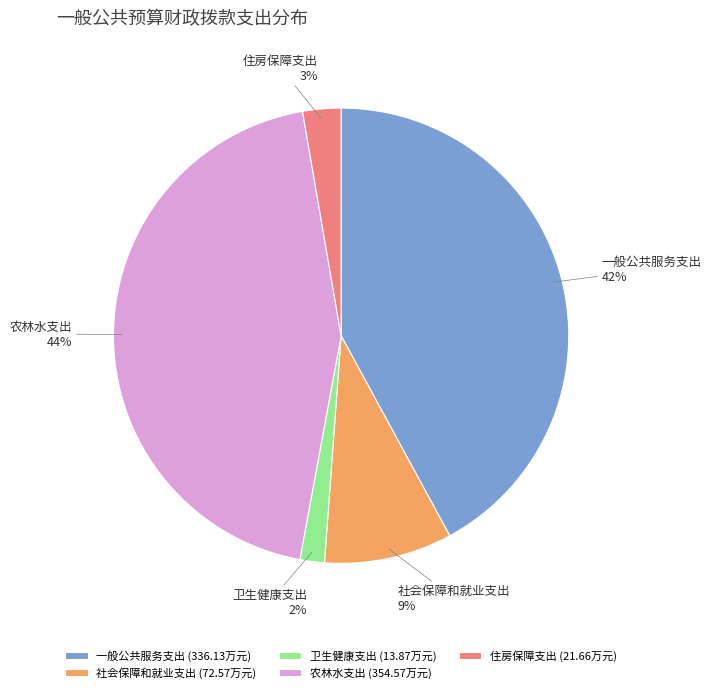

Do 农林水支出 and 社会保障和就业支出 together represent more than half of the pie?

Yes